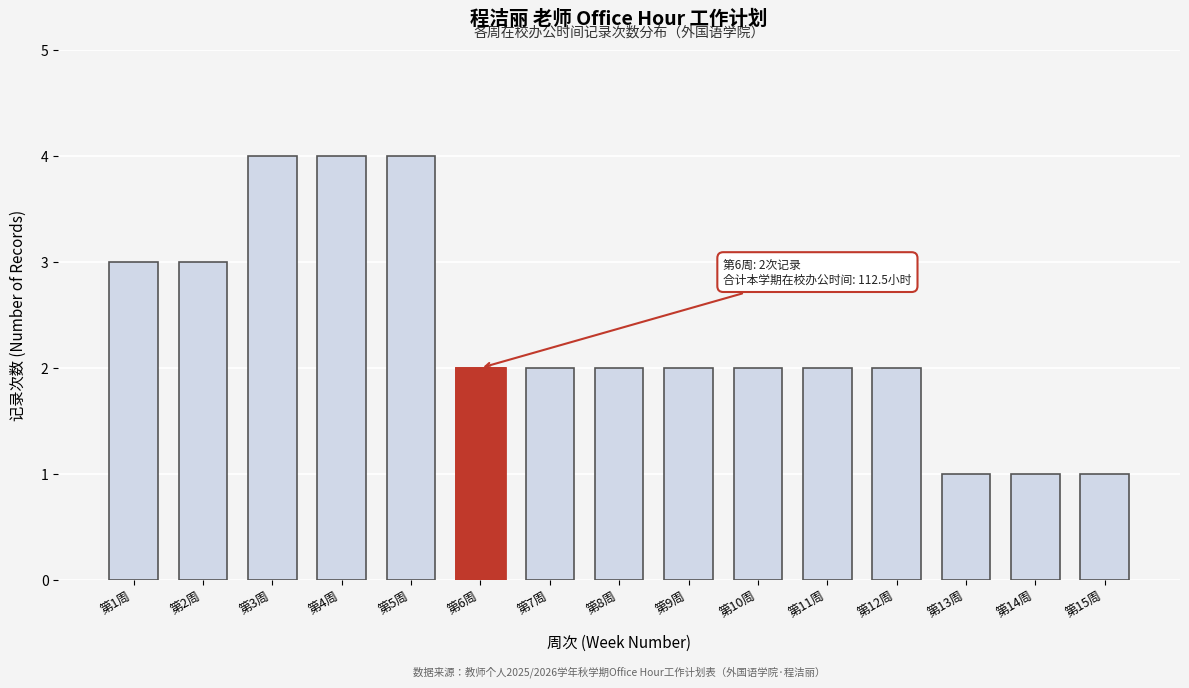

Reading right to left, list all the values displayed in this chart.

第15周=1	第14周=1	第13周=1	第12周=2	第11周=2	第10周=2	第9周=2	第8周=2	第7周=2	第6周=2	第5周=4	第4周=4	第3周=4	第2周=3	第1周=3